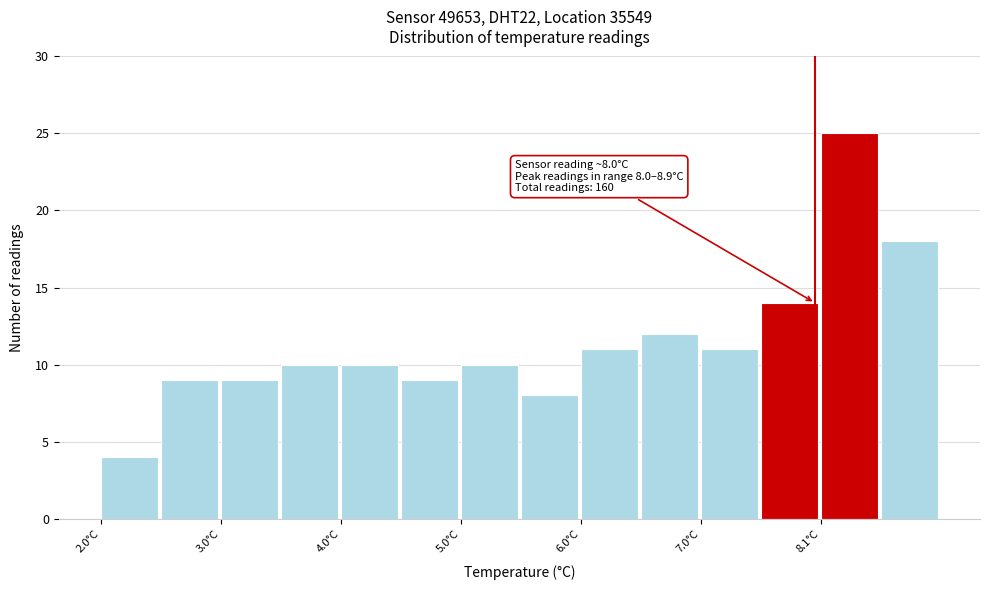

Which range on the x-axis has the tallest bar?

8.05 to 8.55